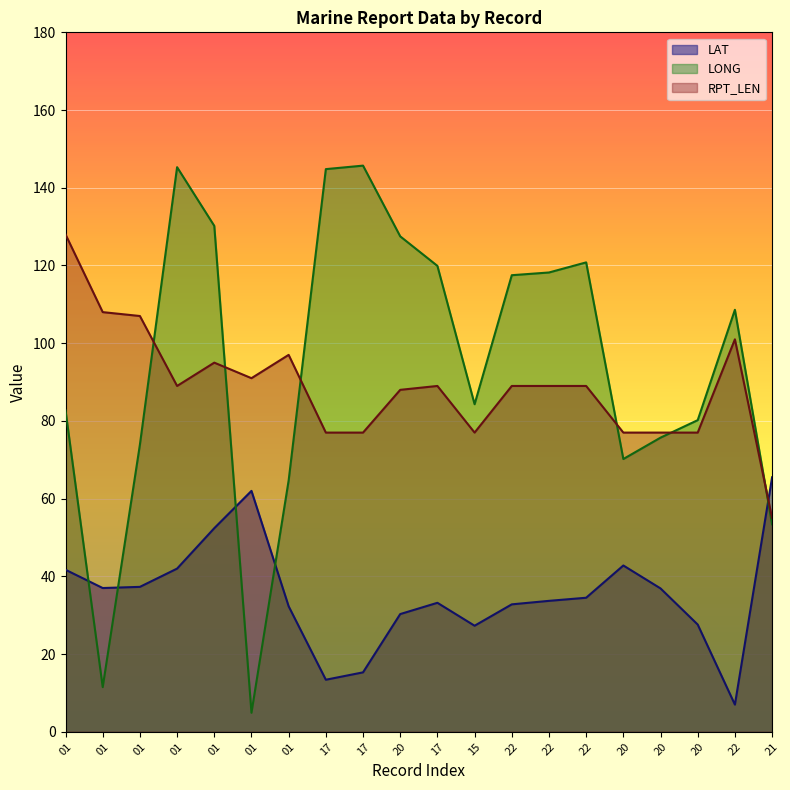

How many data points in LAT are above 34?

10